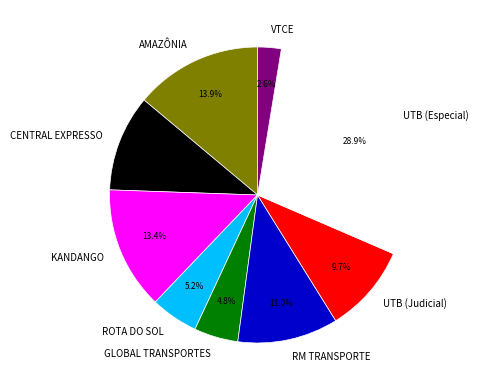

What is the smallest slice in the pie chart?

VTCE